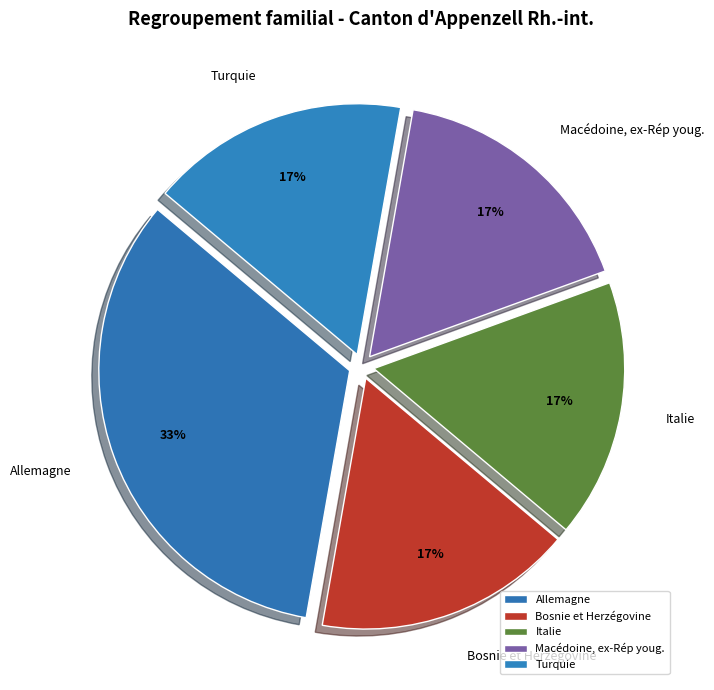

True or false: Bosnie et Herzégovine accounts for 8% of the total.

False